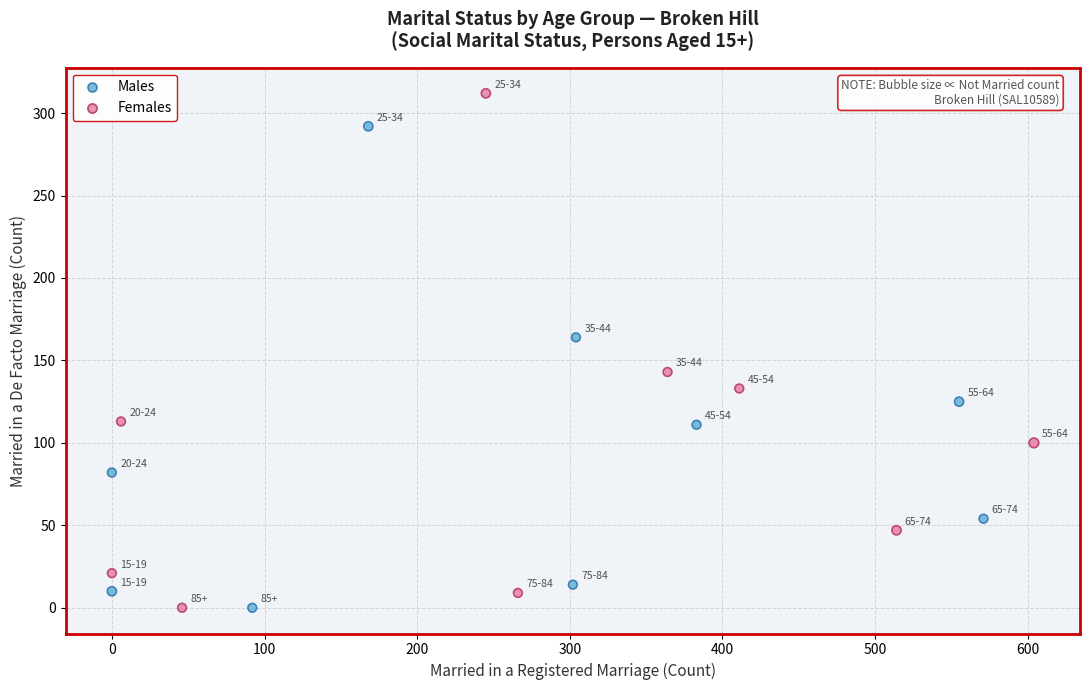

Which series has the largest Y range (max minus min)?

Females